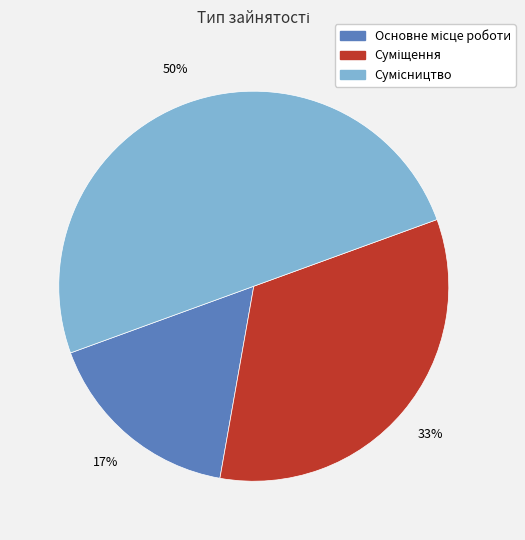

To the nearest percent, what is the difference between the largest and smallest slice percentages?

33%